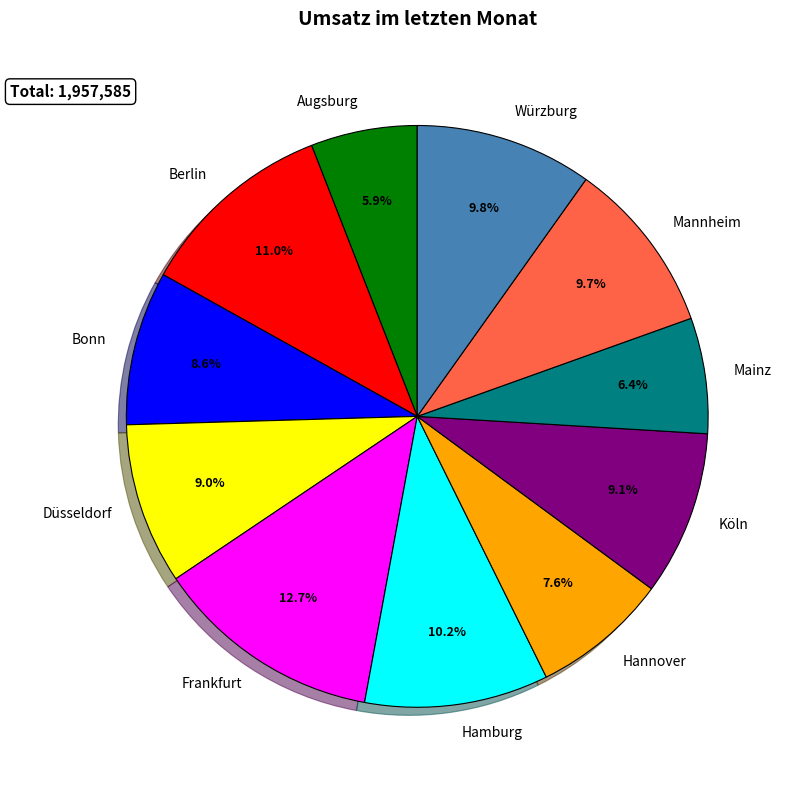

Combined, what portion of the pie is Mannheim and Würzburg?

19.5%